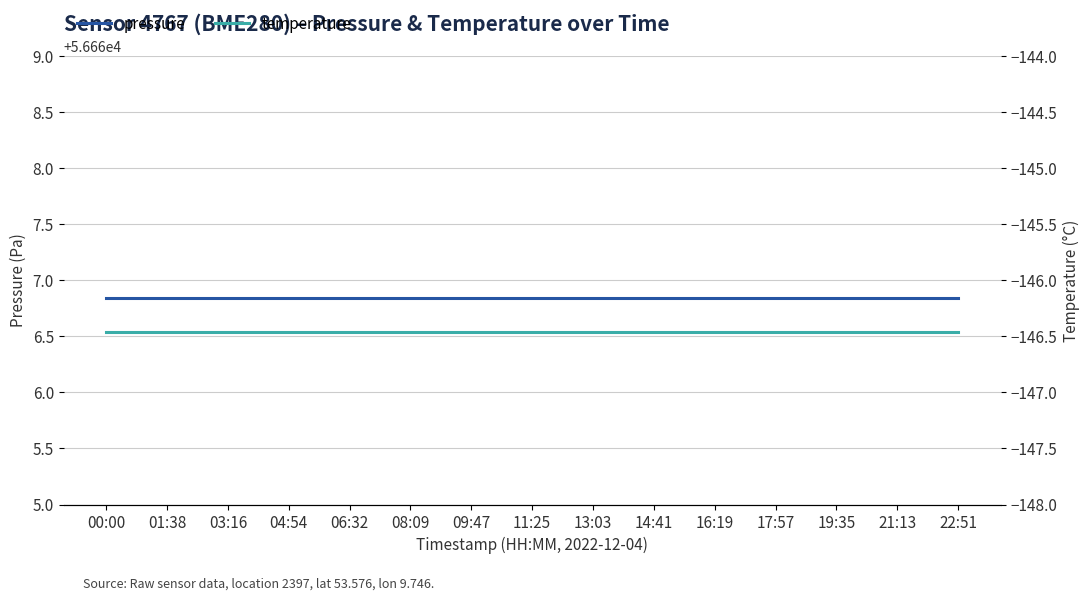

At which category is the sum across all series the highest?

00:00